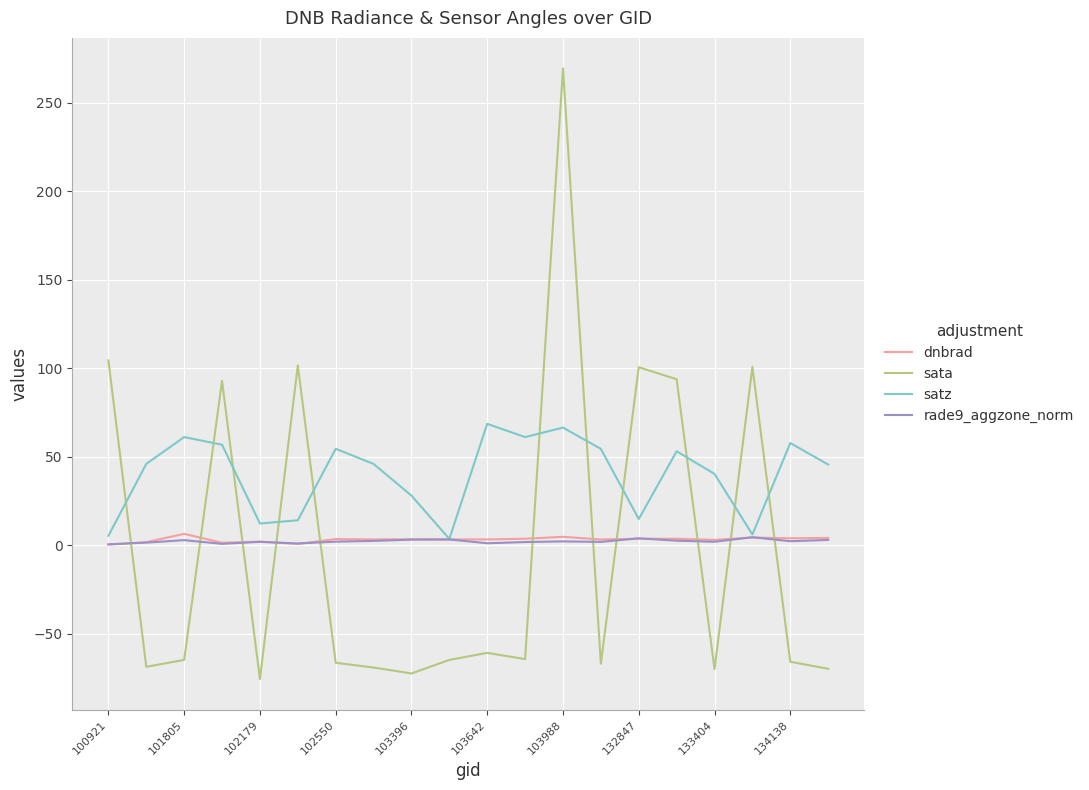

What are all the series names shown in the legend?

dnbrad, sata, satz, rade9_aggzone_norm